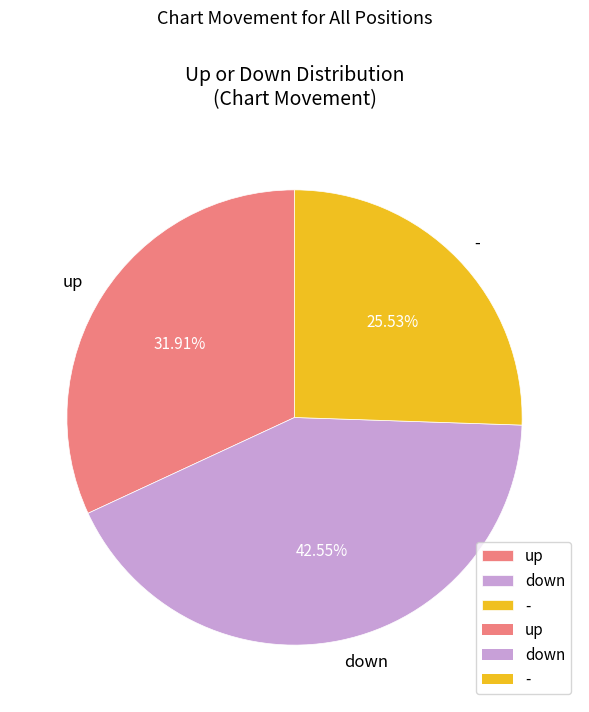

What is the smallest slice in the pie chart?

-